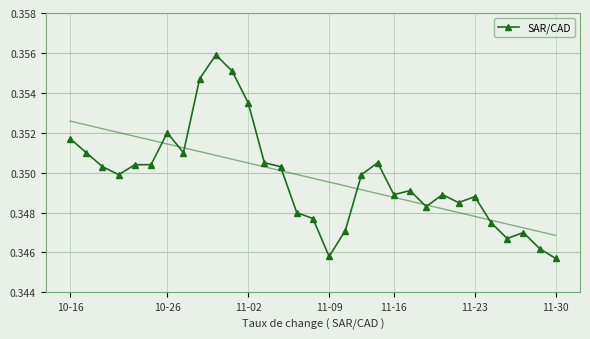

How many interior local valleys (lower than both neighbors) does the data have?

7